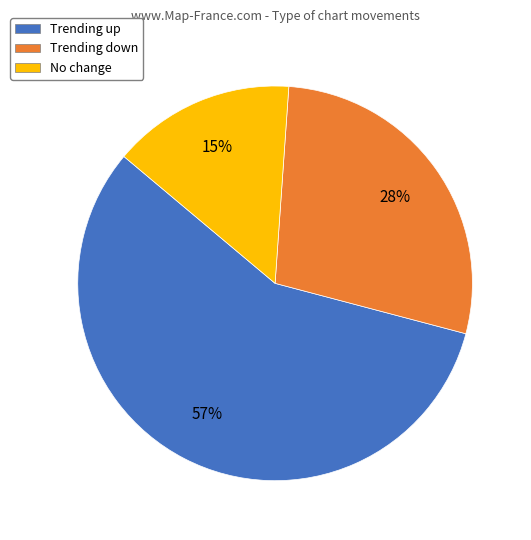

Do Trending up and Trending down together represent more than half of the pie?

Yes